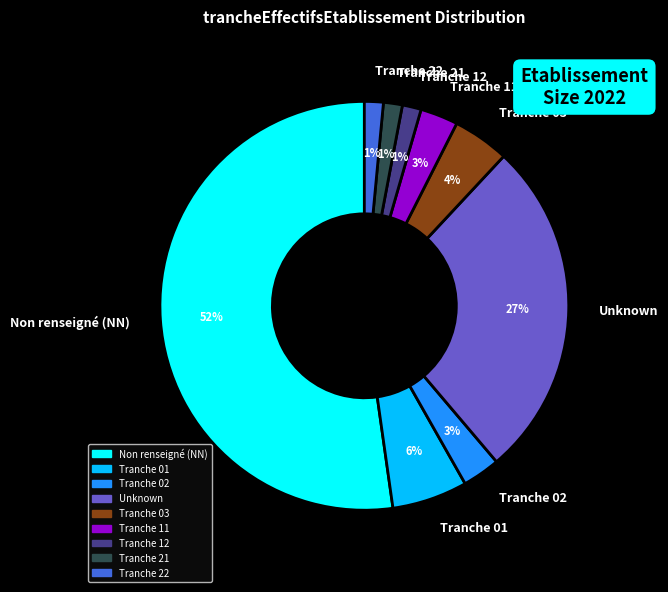

Do Tranche 21 and Non renseigné (NN) together represent more than half of the pie?

Yes